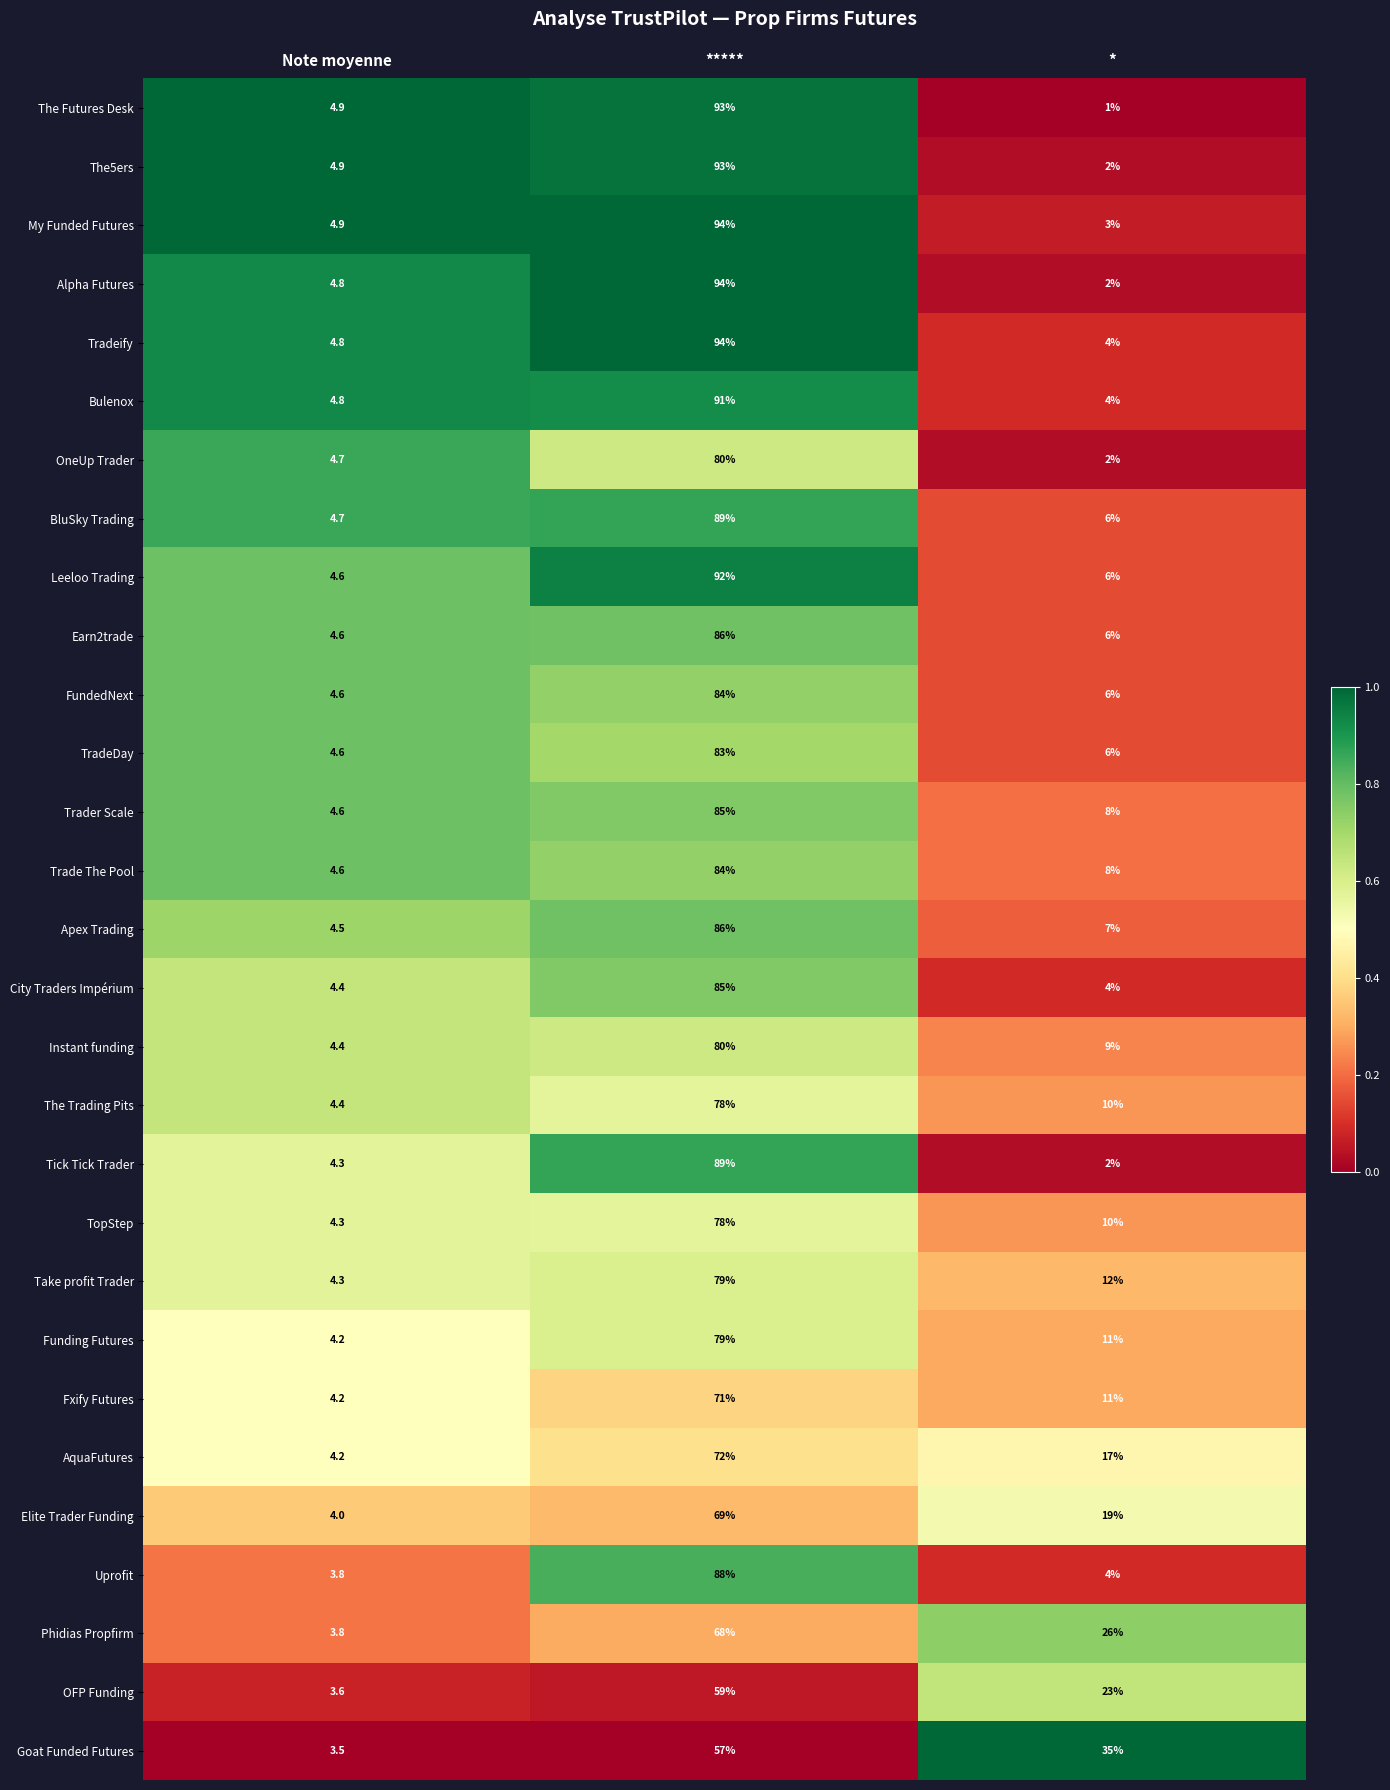

Rank the categories by Leeloo Trading value from highest to lowest.

*****, *, Note moyenne